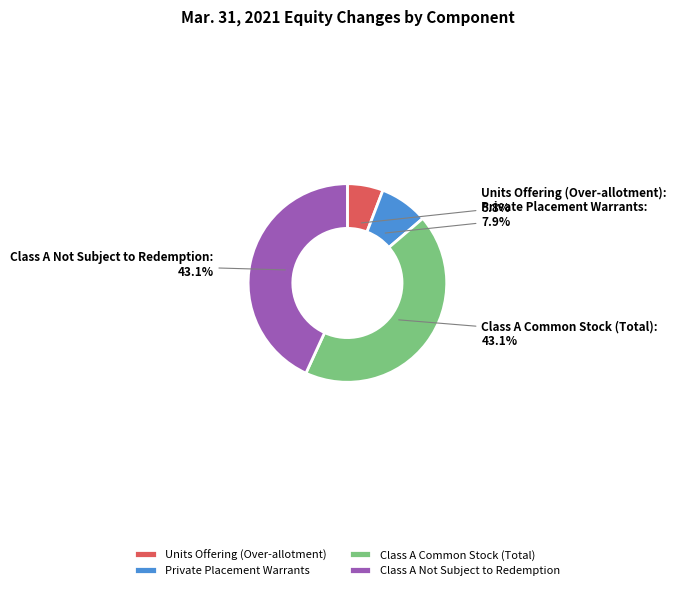

Which has a higher value, Private Placement Warrants or Class A Not Subject to Redemption?

Class A Not Subject to Redemption